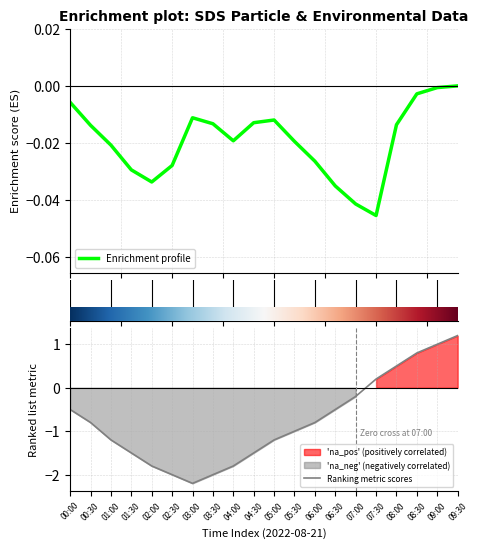

Where does the Ranking metric scores series first go above 0?

07:30